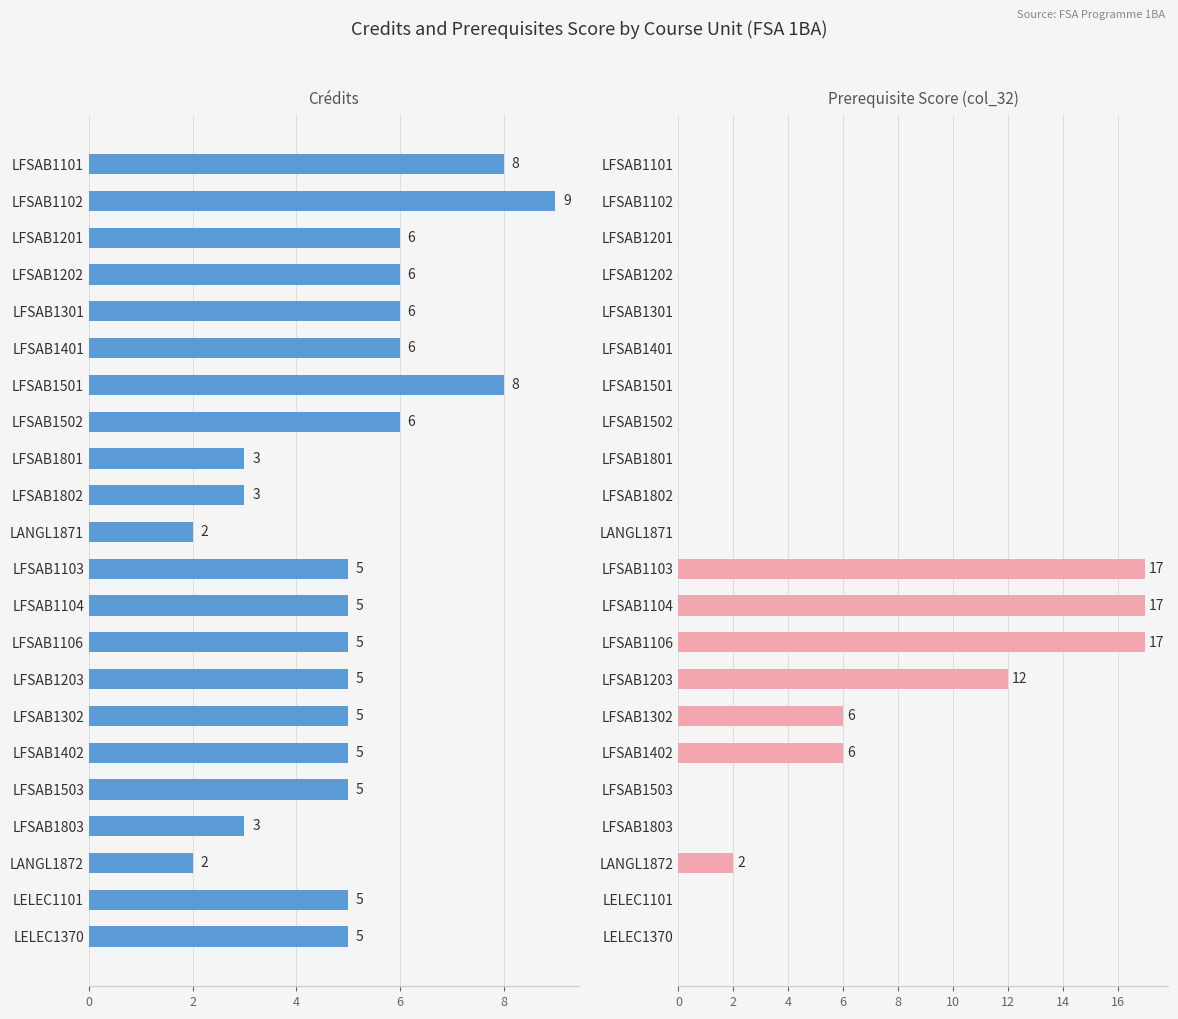

What is the total value across all series at LELEC1370?

5